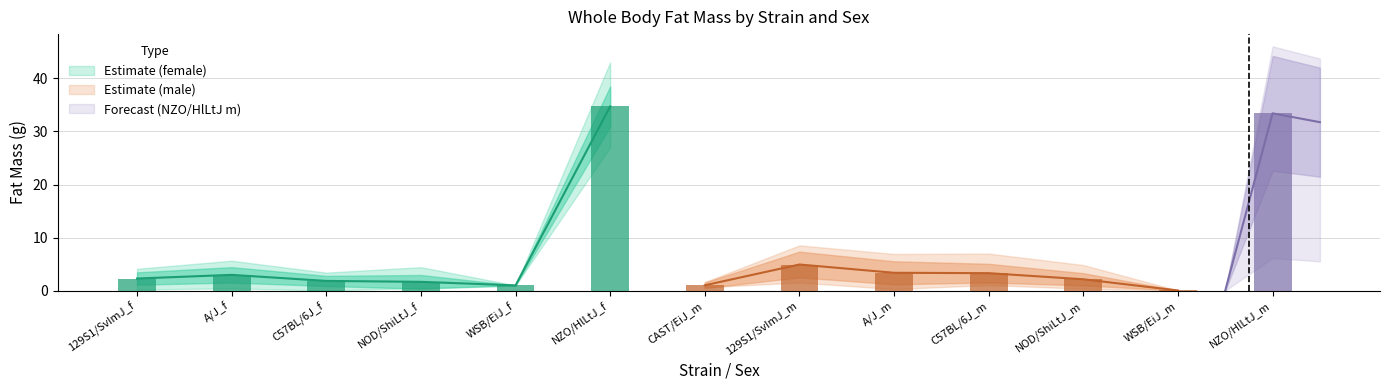

Between NZO/HlLtJ_f and NZO/HlLtJ_m, which is larger?

NZO/HlLtJ_f